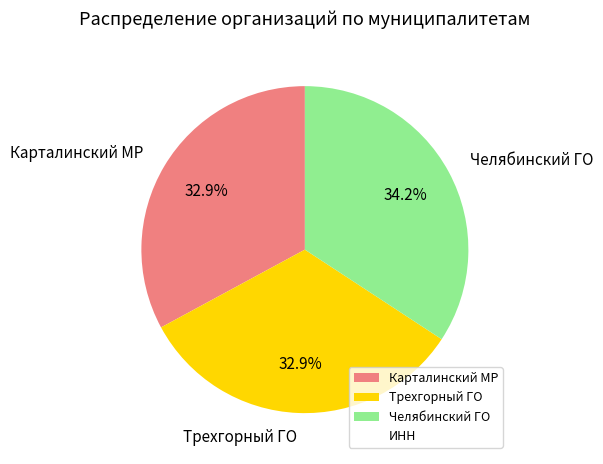

Does Карталинский МР account for over 50% of the chart?

No